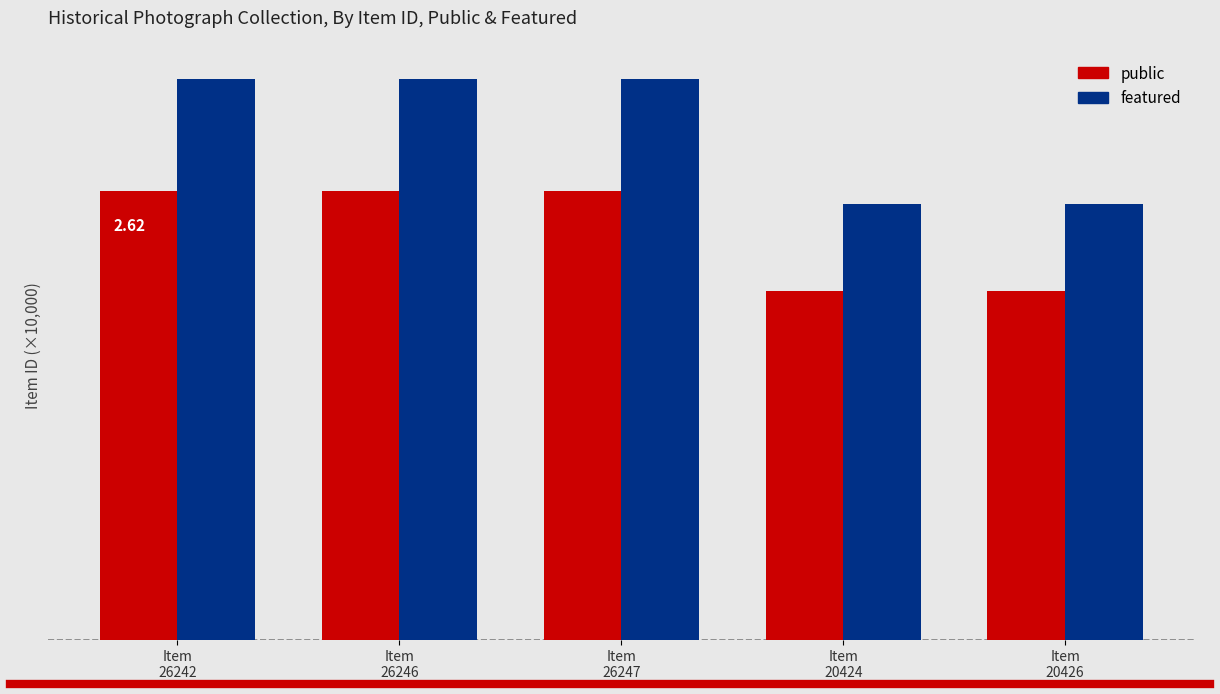

The public series shows 2.6 at Item
26246. True or false?

True